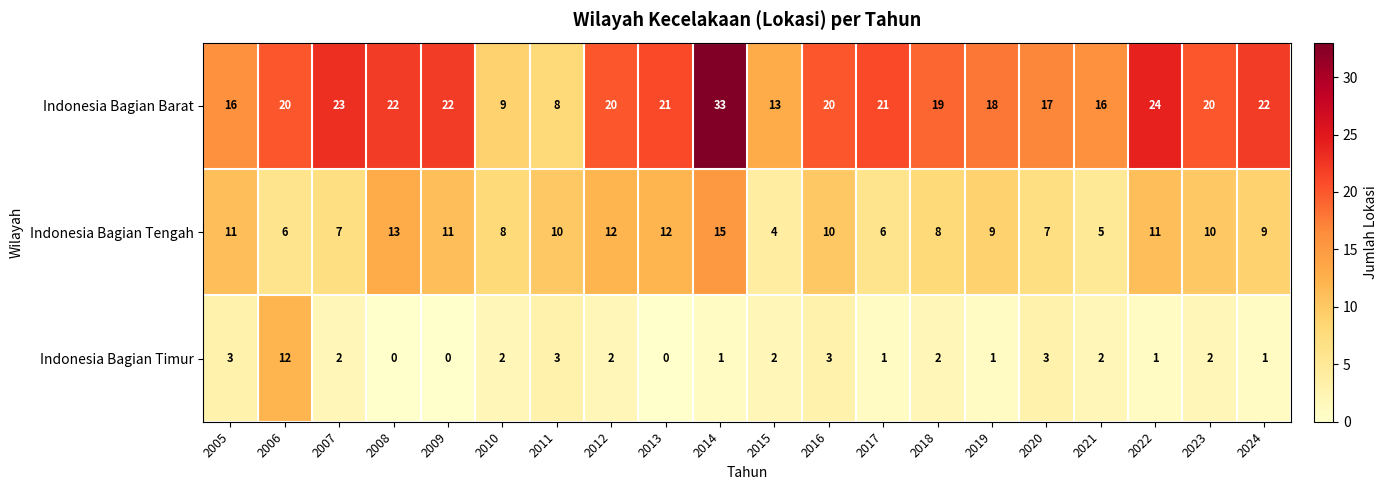

What is the difference between the maximum and minimum values in the Indonesia Bagian Barat series?

25